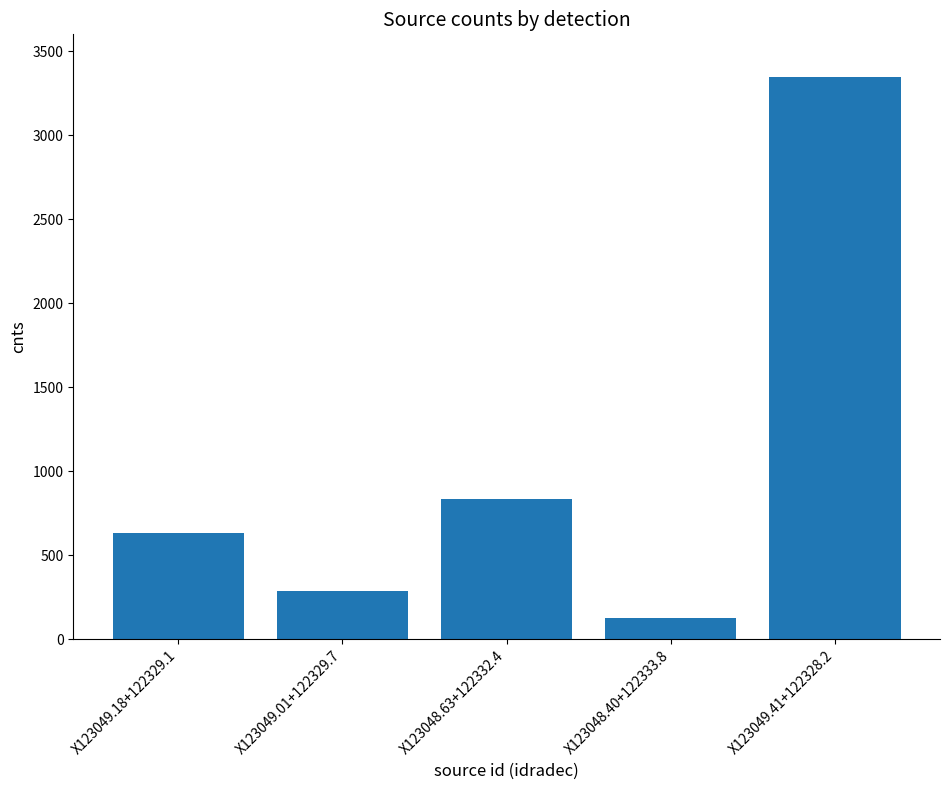

What is the sum of the values at X123049.41+122328.2 and X123049.01+122329.7?

3635.8